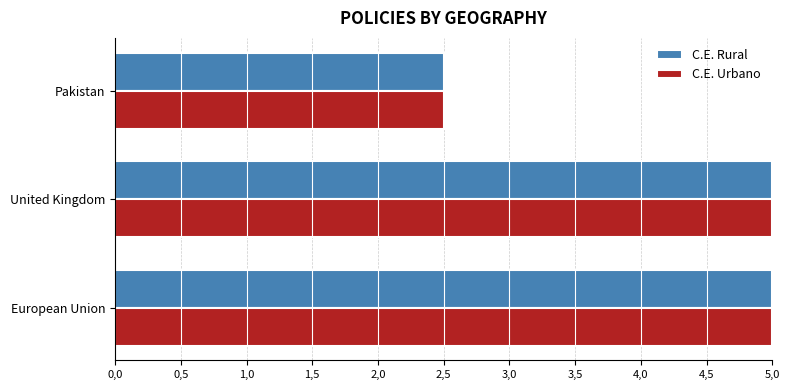

What are all the series names shown in the legend?

C.E. Rural, C.E. Urbano